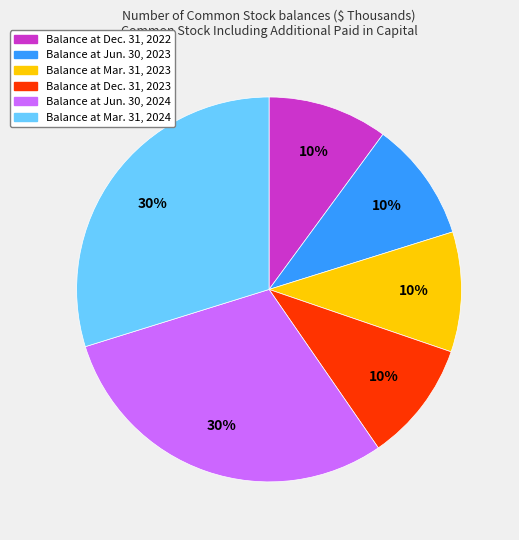

The Balance at Dec. 31, 2023 slice represents 10% of the pie. True or false?

True